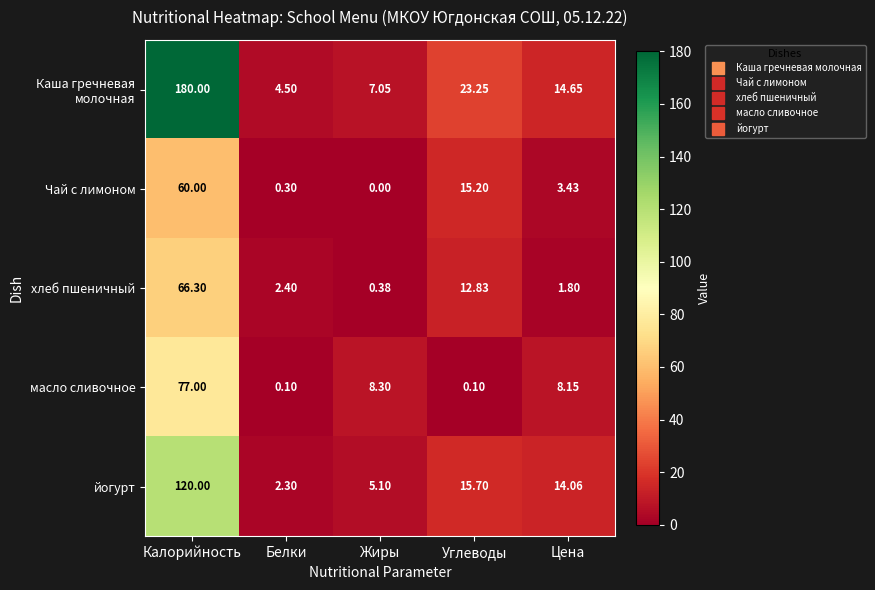

At which category is the sum across all series the highest?

Калорийность